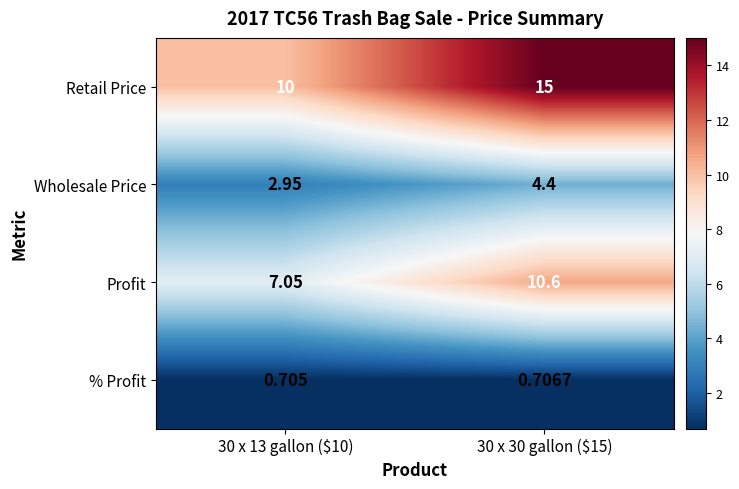

Which series has the widest spread of values?

Retail Price